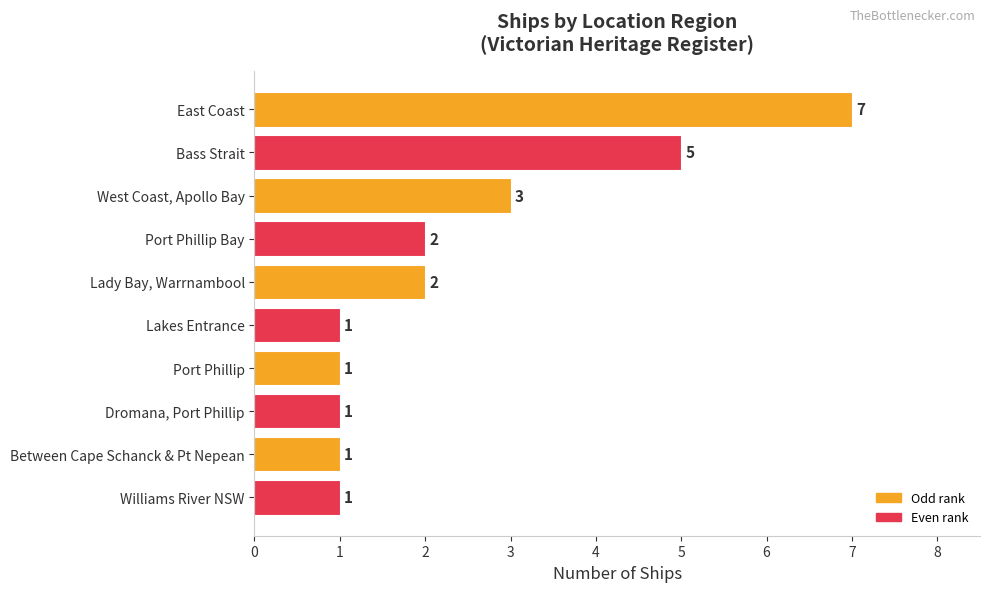

Count the values in the range 1 to 3.

8